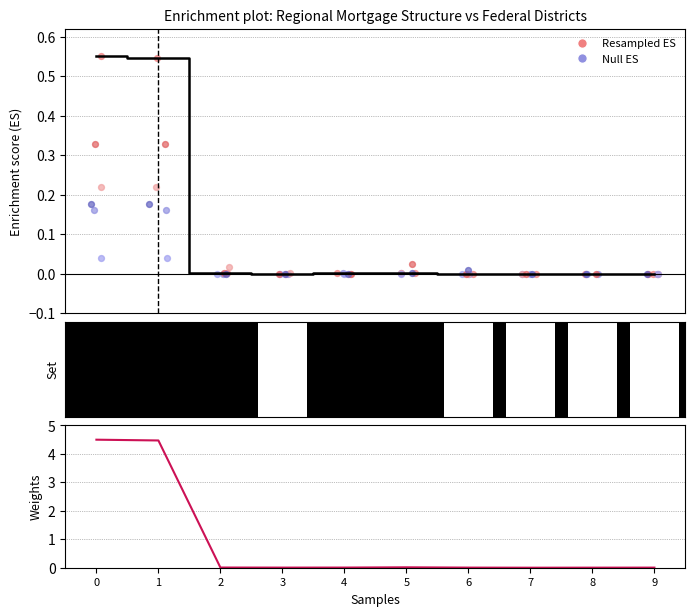

Which series reaches the minimum Y coordinate?

Null ES